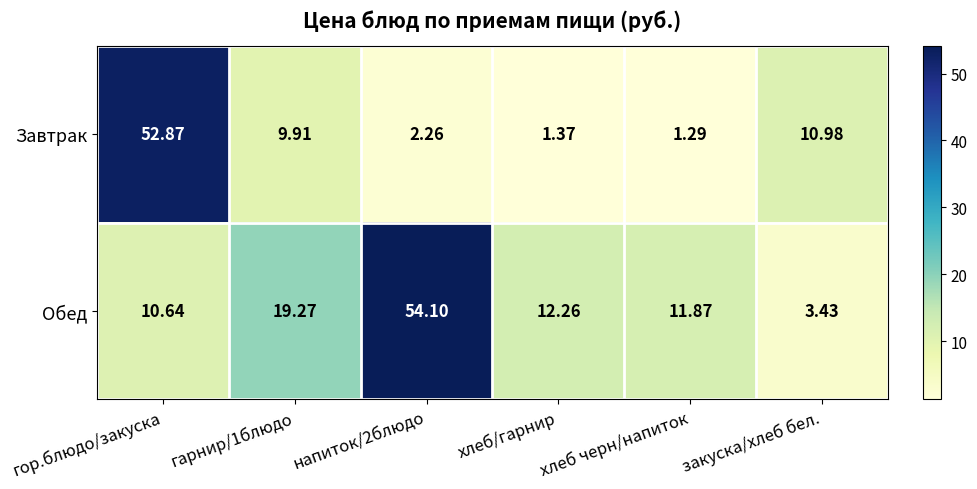

At how many categories does at least one series exceed 7?

6